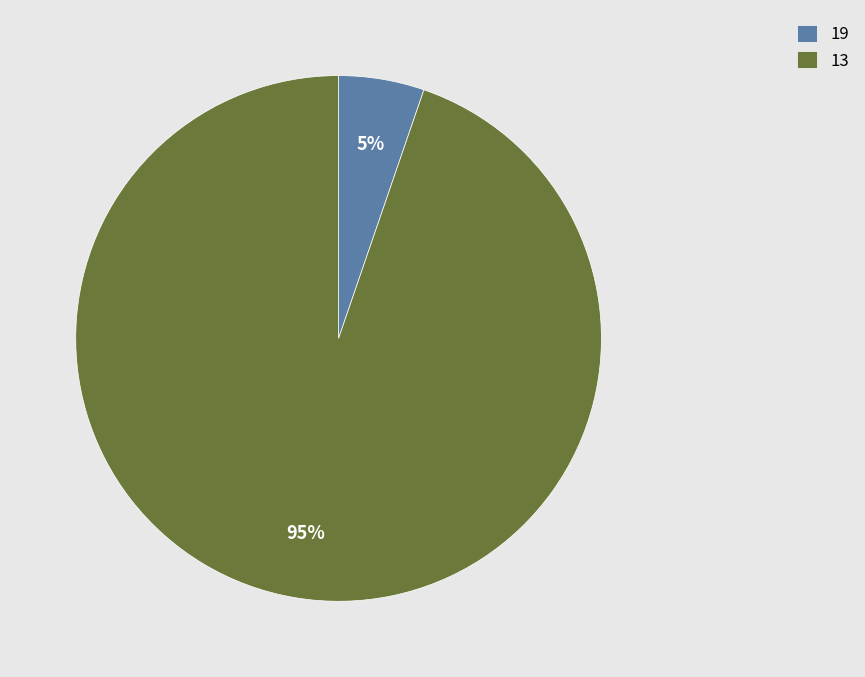

True or false: 13 accounts for 95% of the total.

True